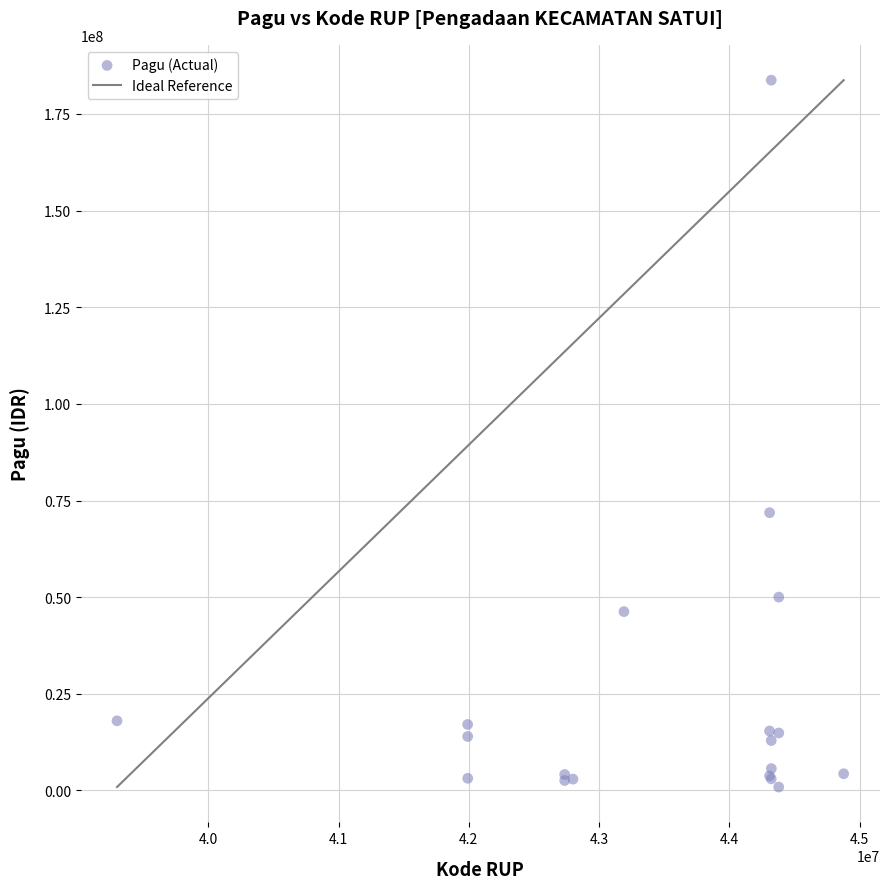

What Y value in the scatter plot is closest to 92307400?

71850000